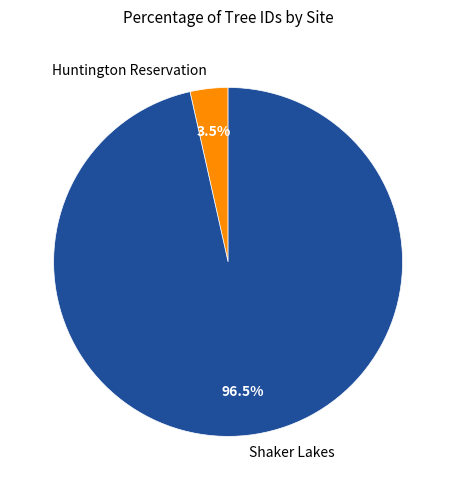

Which has a higher value, Huntington Reservation or Shaker Lakes?

Shaker Lakes